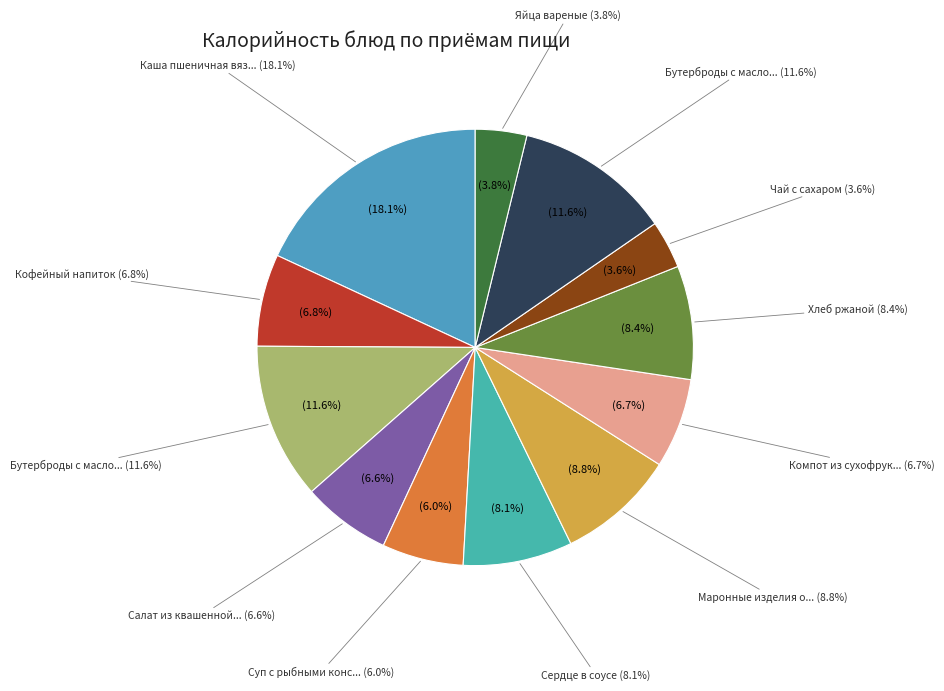

What percentage is the Яйца вареные slice, to the nearest percent?

4%